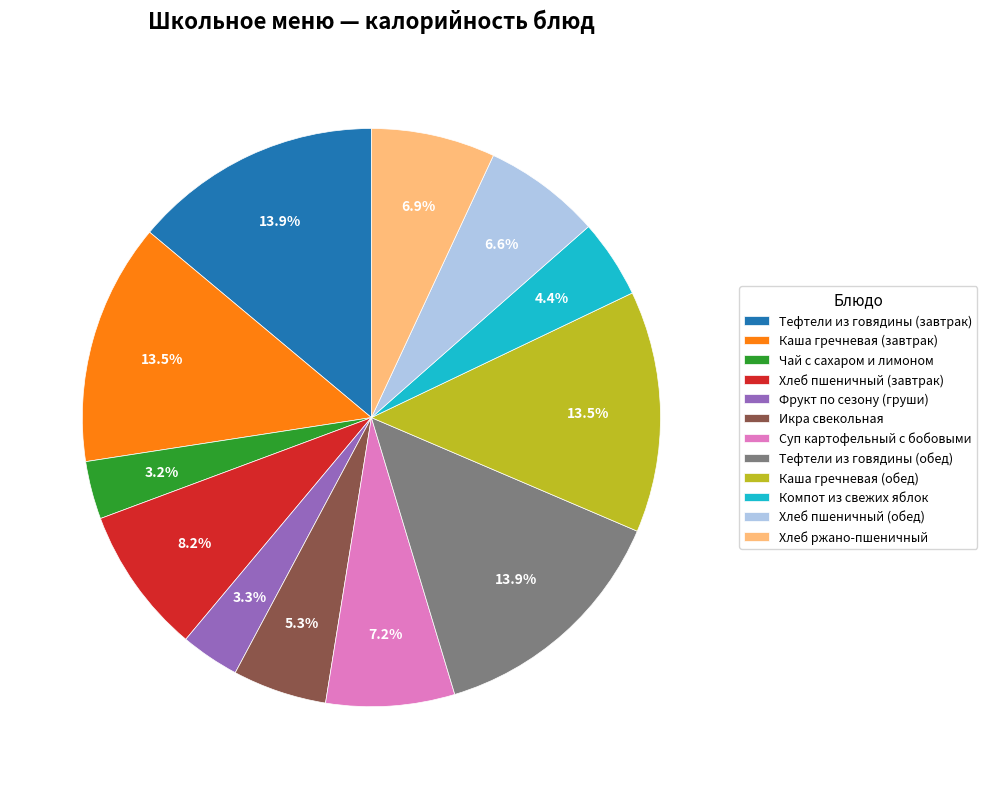

Does Тефтели из говядины (завтрак) account for over 50% of the chart?

No